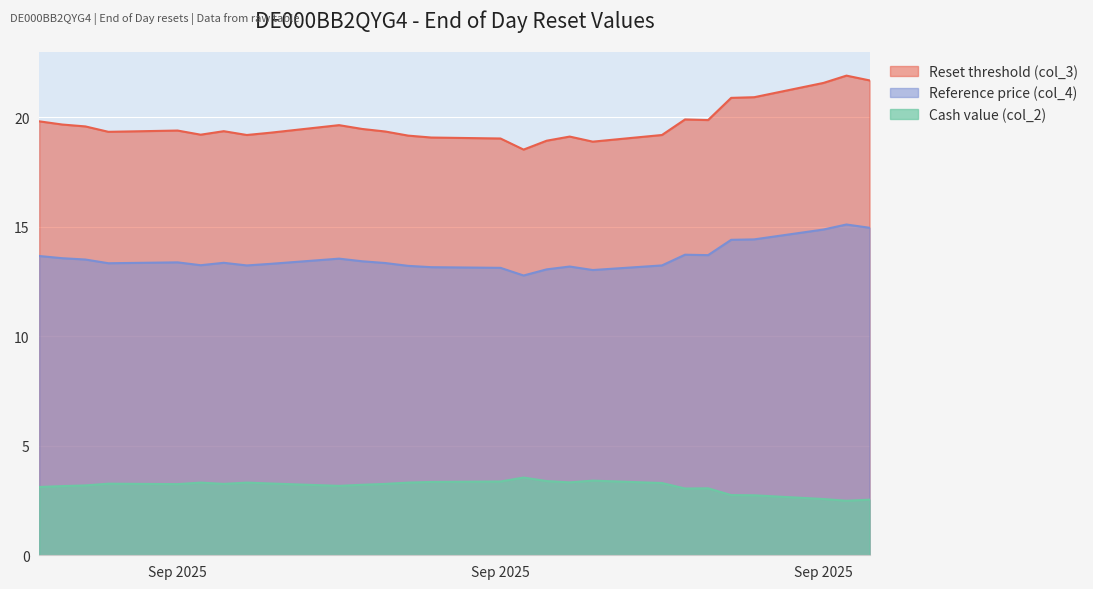

At which category is the sum across all series the highest?

2025-09-30